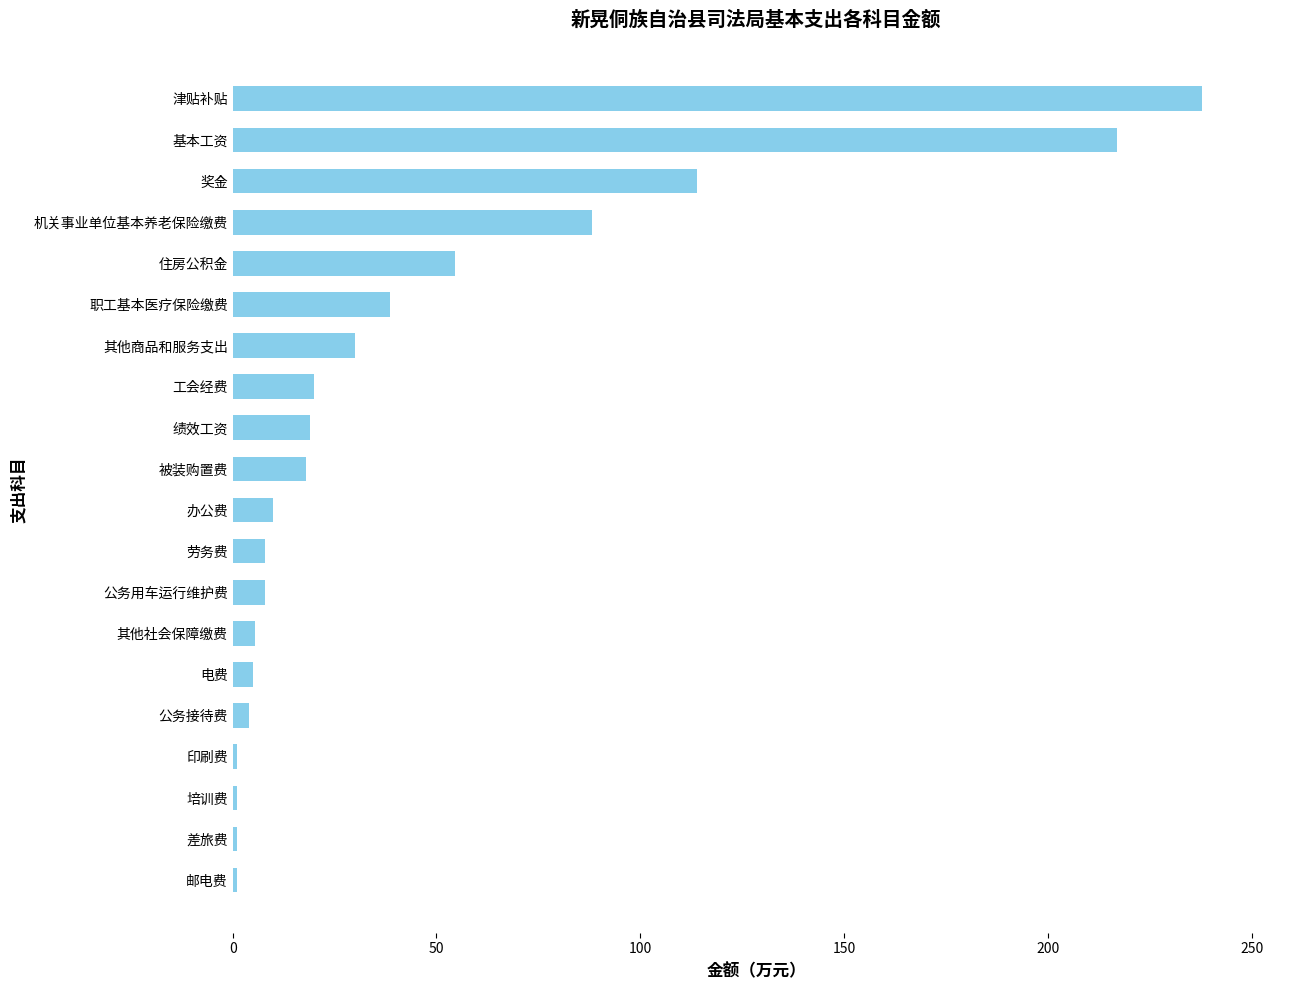

What is the maximum value shown in the chart?

237.9